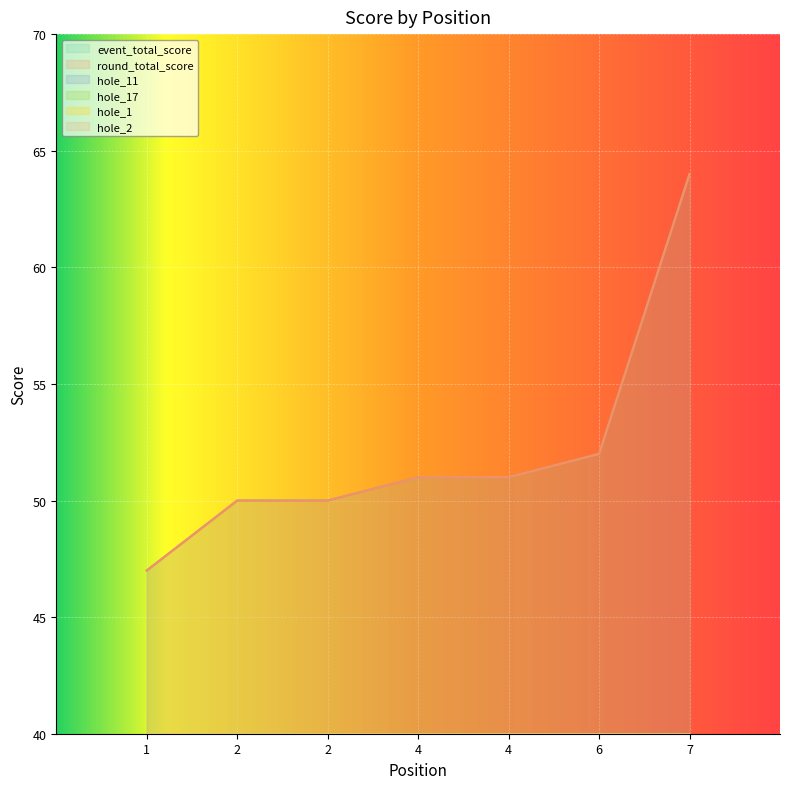

True or false: event_total_score and hole_17 intersect in this chart.

False